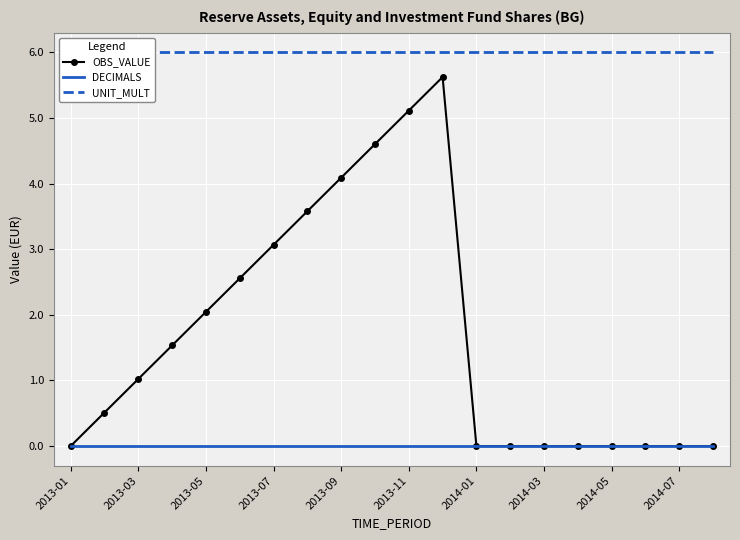

The OBS_VALUE series shows 2.1 at 2013-07. True or false?

False